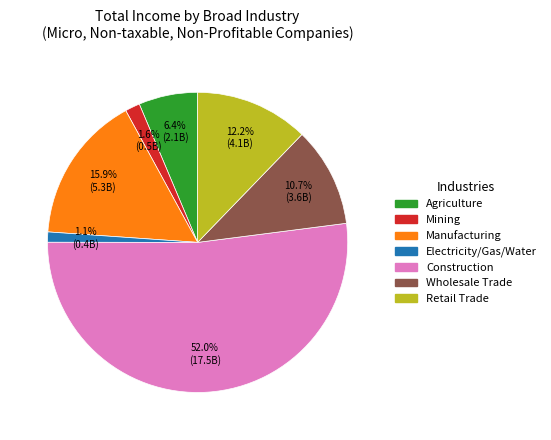

Does any single category account for the majority?

Yes